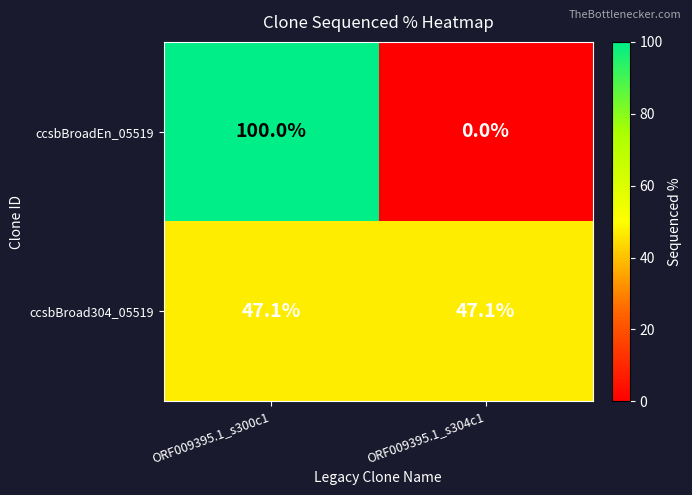

What value does the ccsbBroad304_05519 series have at ORF009395.1_s300c1?

47.1